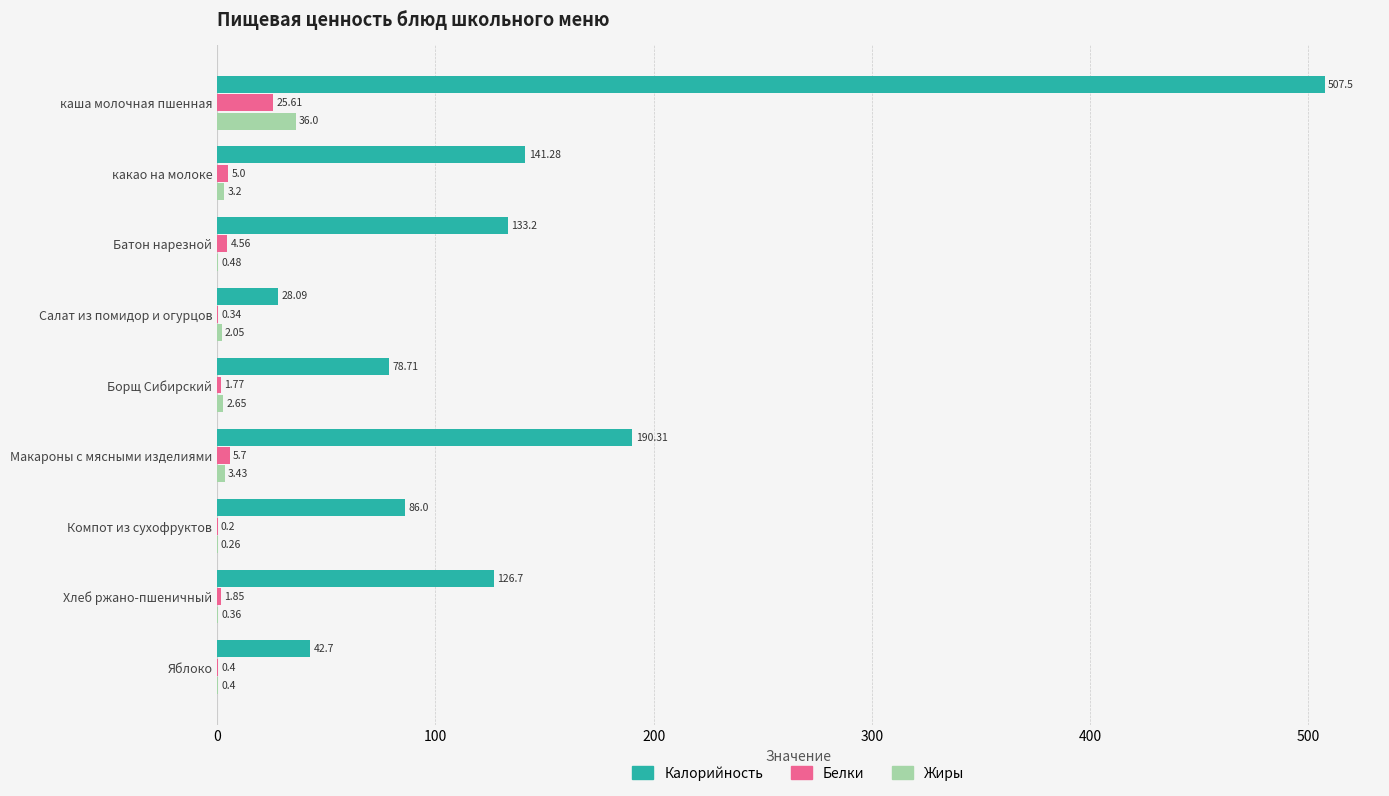

What is the sum of all Жиры values?

48.8